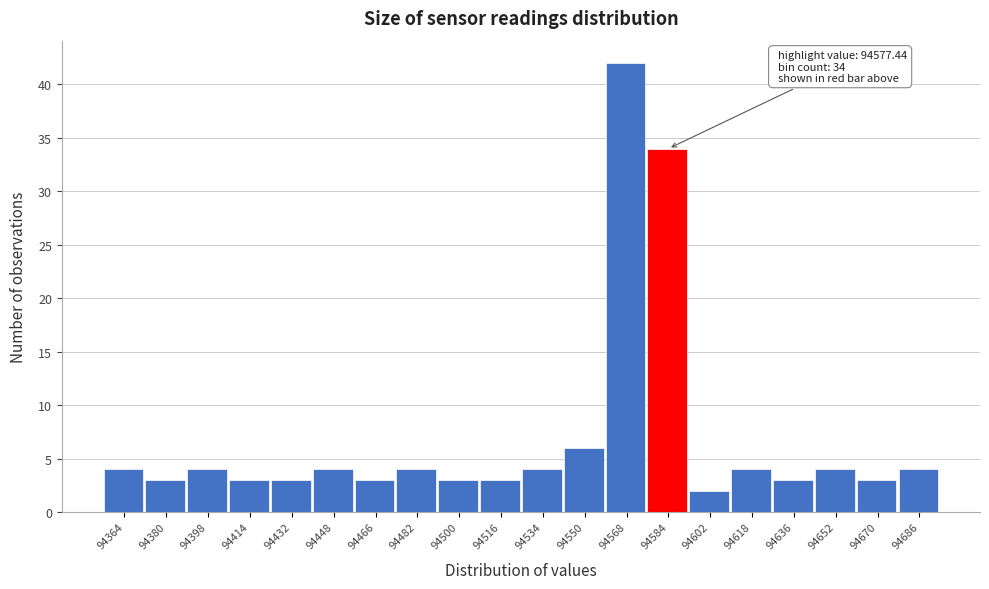

Over which range of the x-axis is the bar tallest?

94559 to 94576